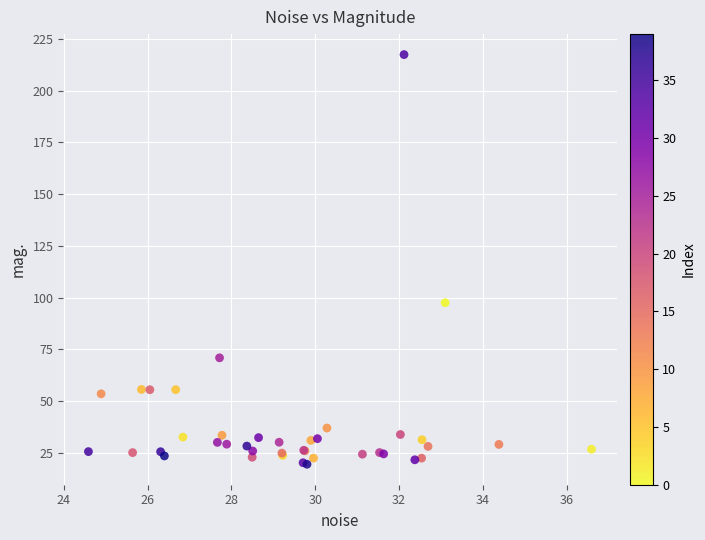

What Y value in the scatter plot is closest to 118?

97.5